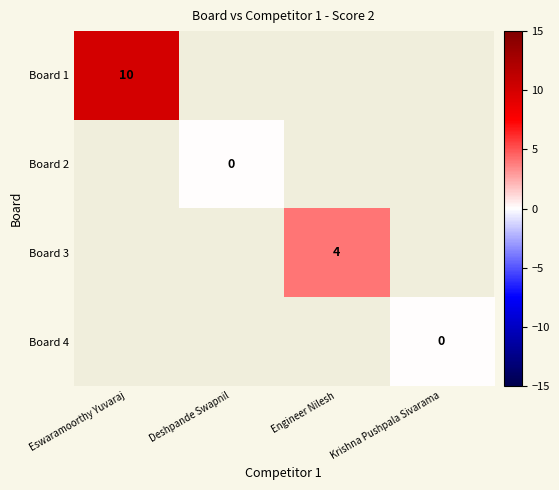

The value of Board 3 at Engineer Nilesh is 4. True or false?

True